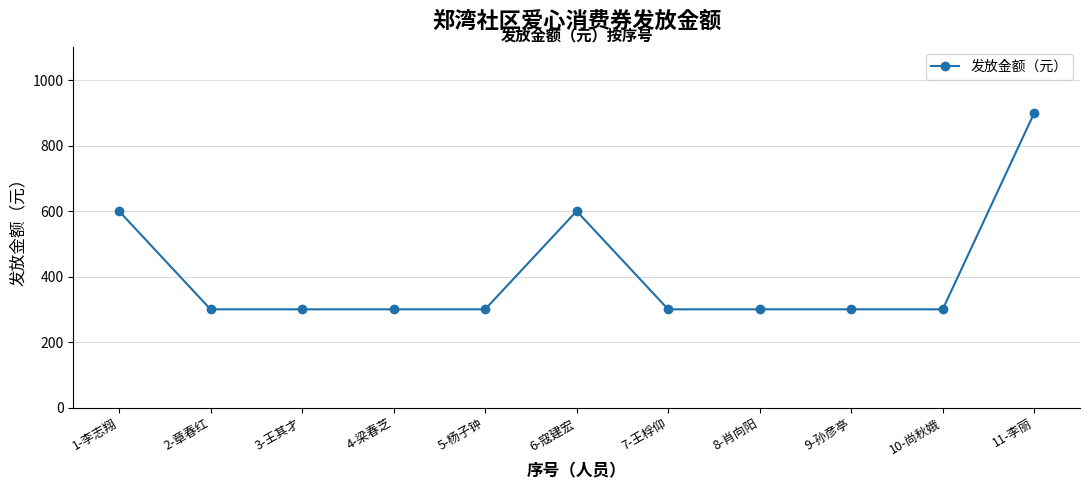

How many categories are shown in the chart?

11